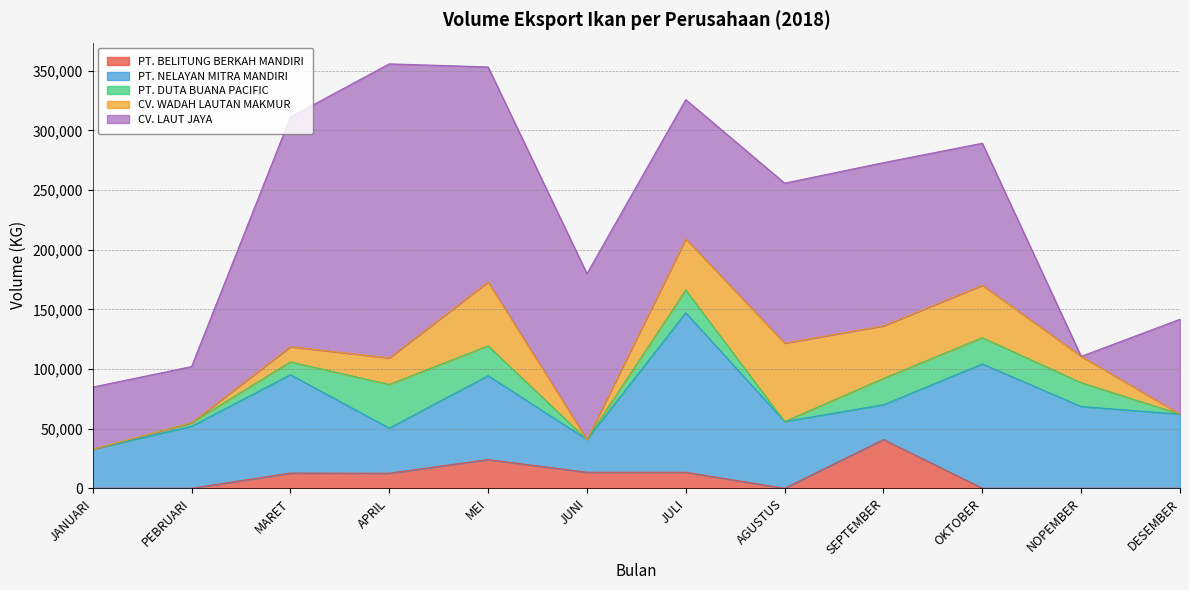

What is the approximate value of CV. LAUT JAYA at SEPTEMBER, to the nearest 100?

136800